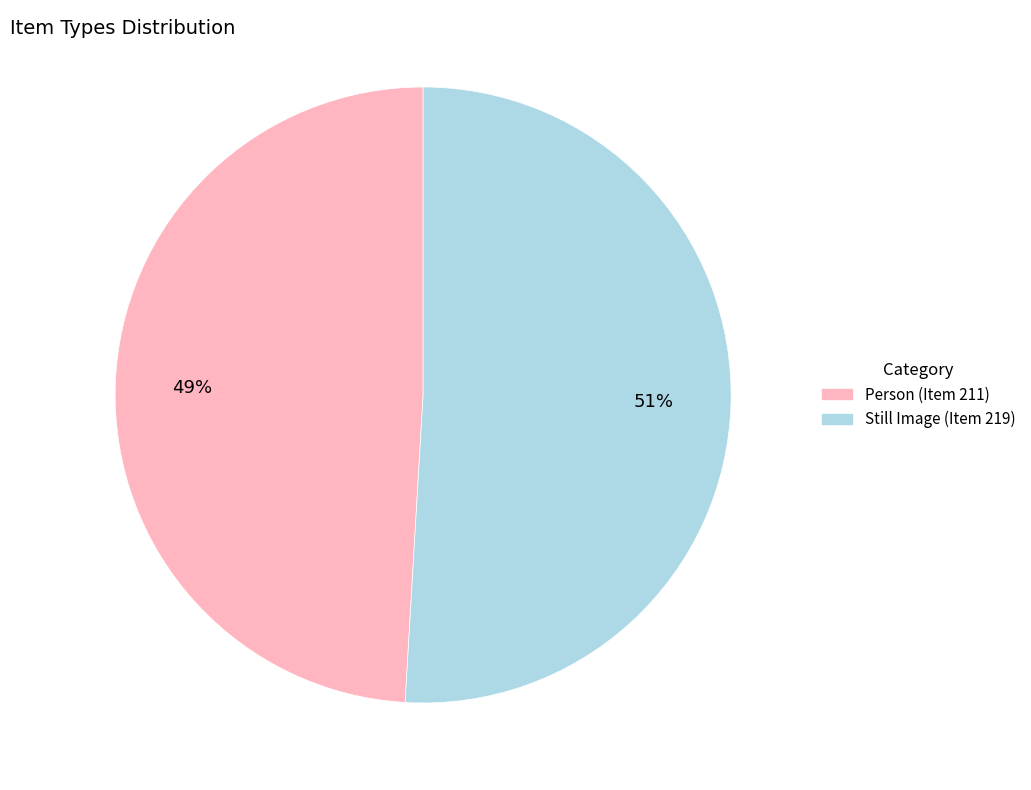

What is the ratio of the value at Person (Item 211) to the value at Still Image (Item 219)?

1.0